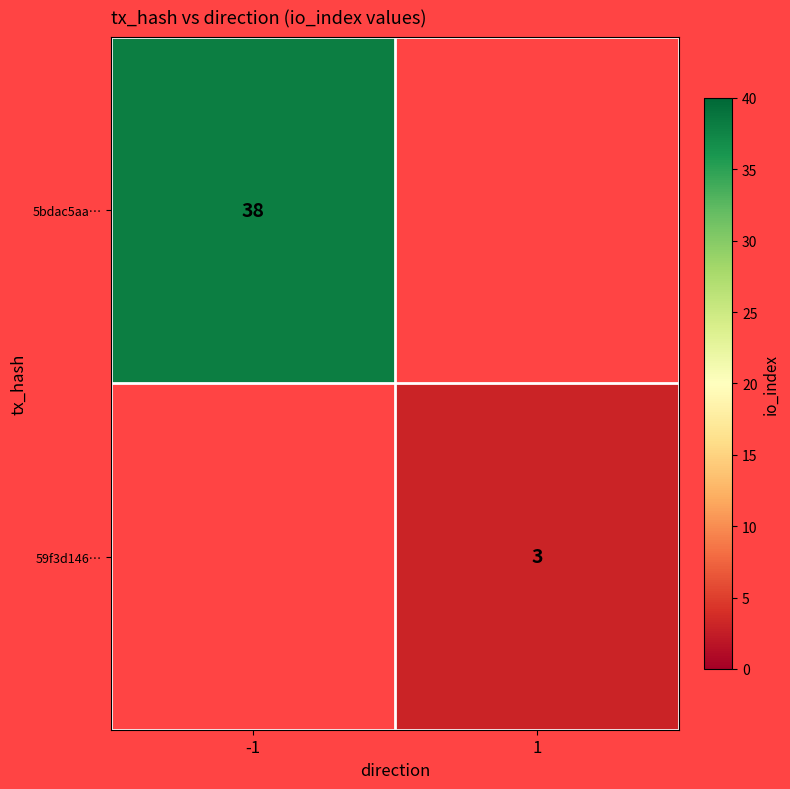

Is it true that 59f3d146… equals 5 at 1?

False